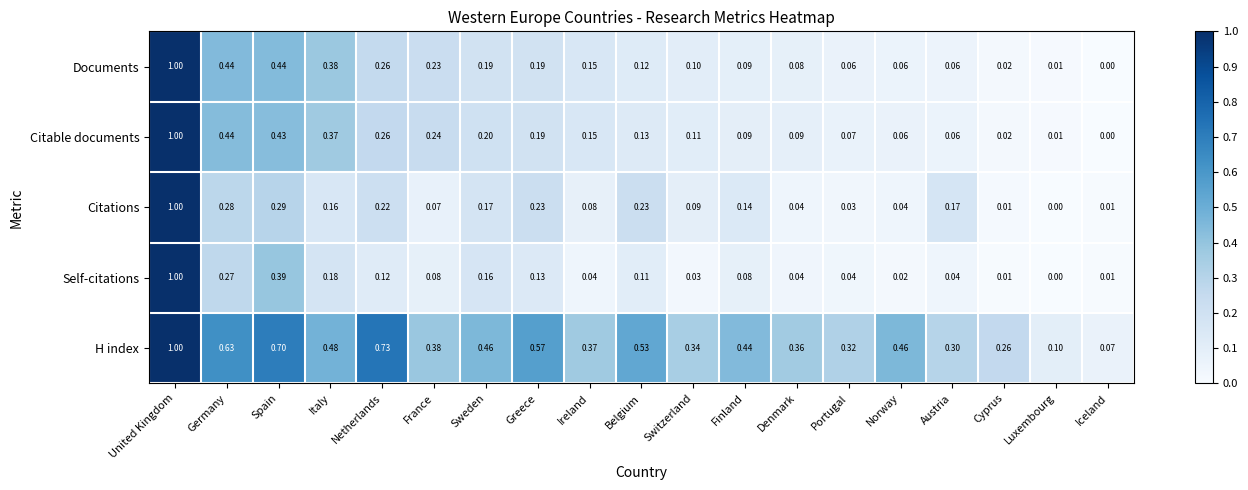

How many distinct data groups are displayed?

5